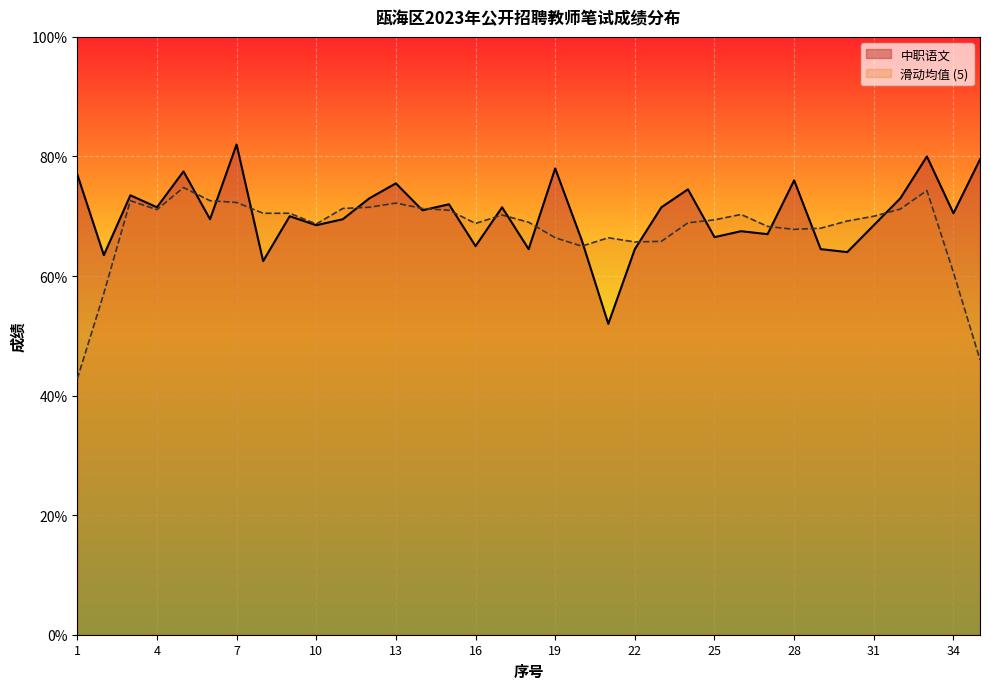

Approximately how many times larger is the value at 8 compared to 18?

1.0